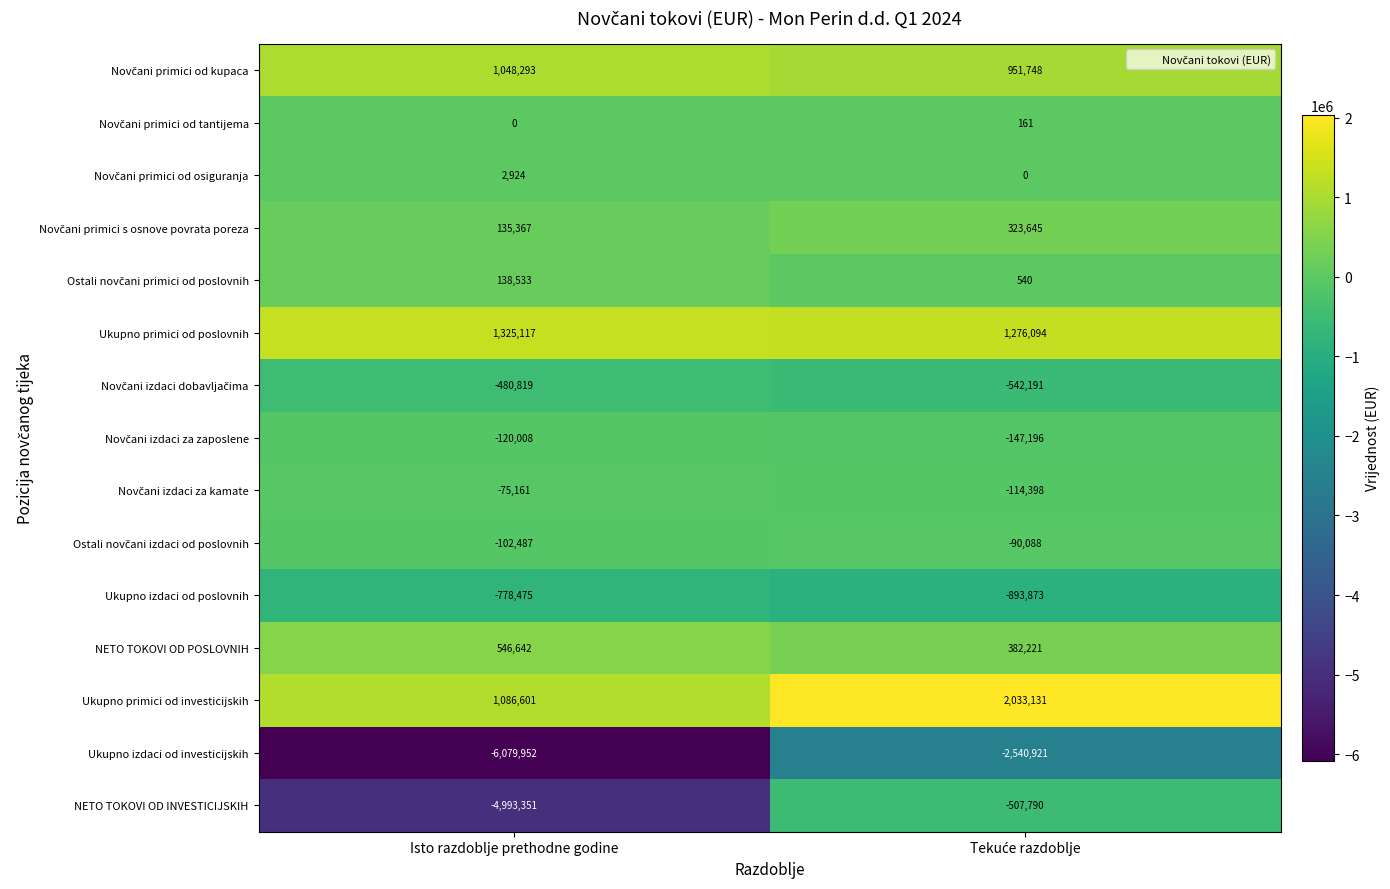

The Ukupno primici od poslovnih series shows 1325117 at Isto razdoblje prethodne godine. True or false?

True